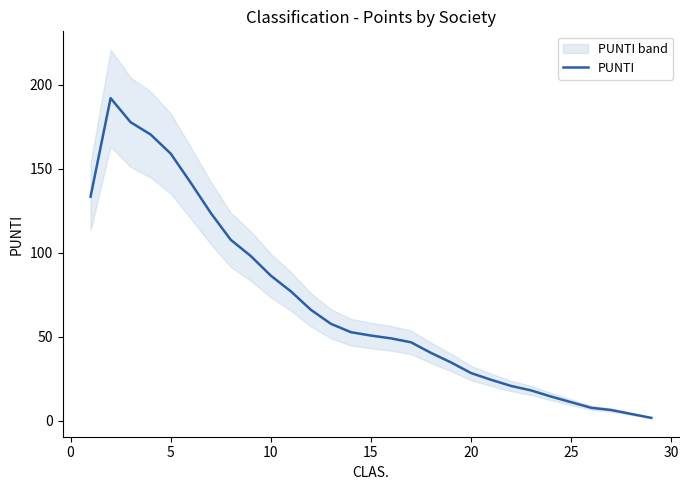

Is it true that PUNTI equals 22.3 at 15?

False